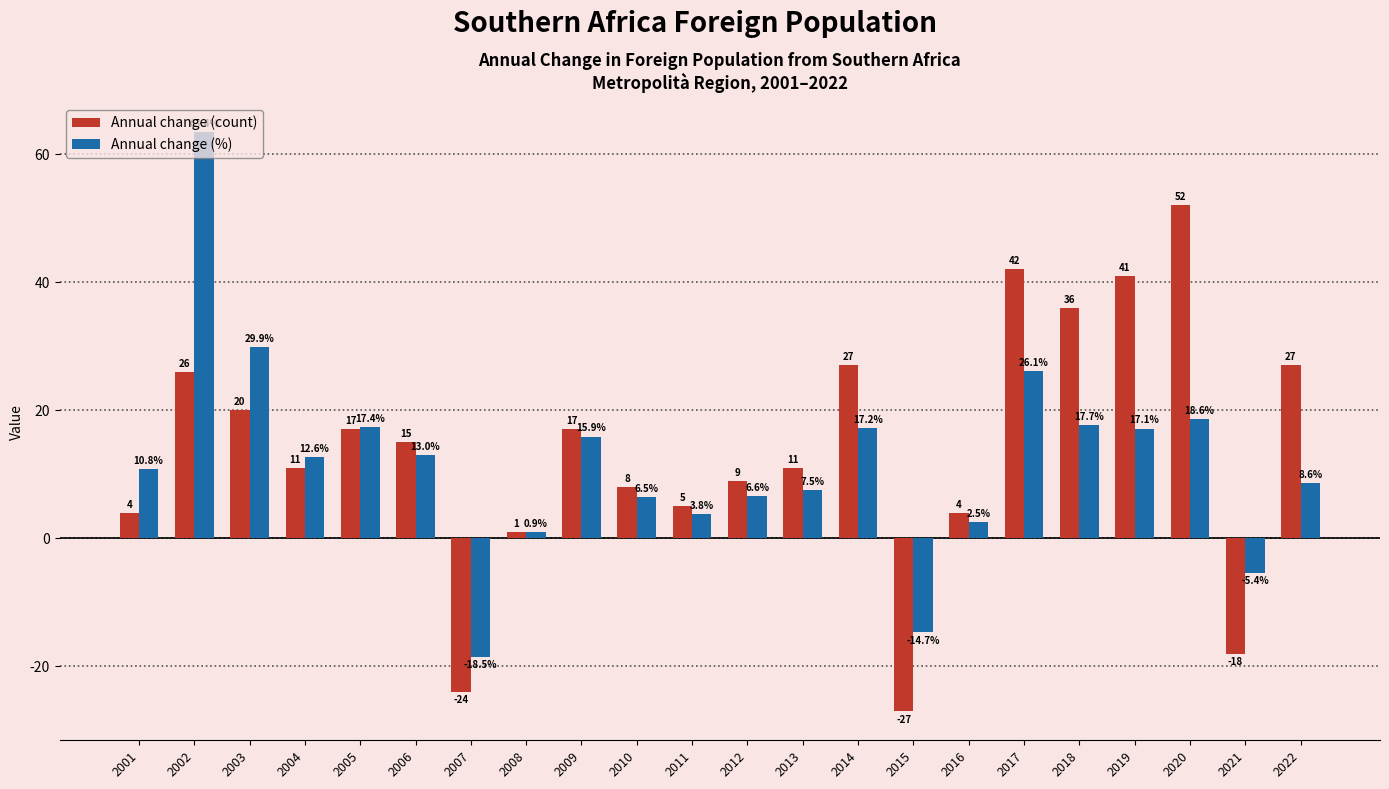

How many data points in Annual change (%) are above 12?

11